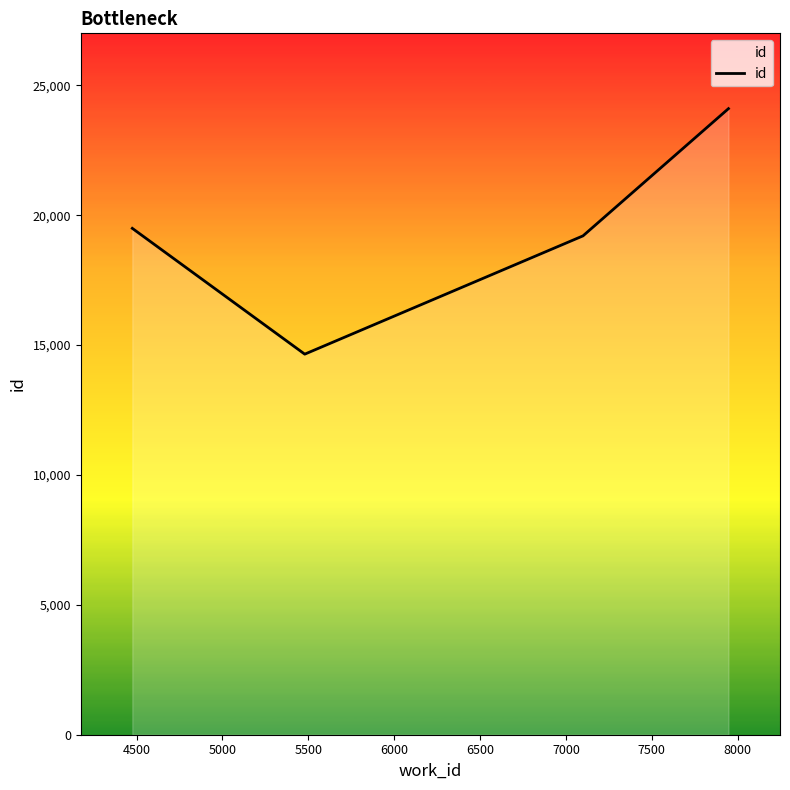

True or false: there are more than 2 points higher than both neighbors.

False